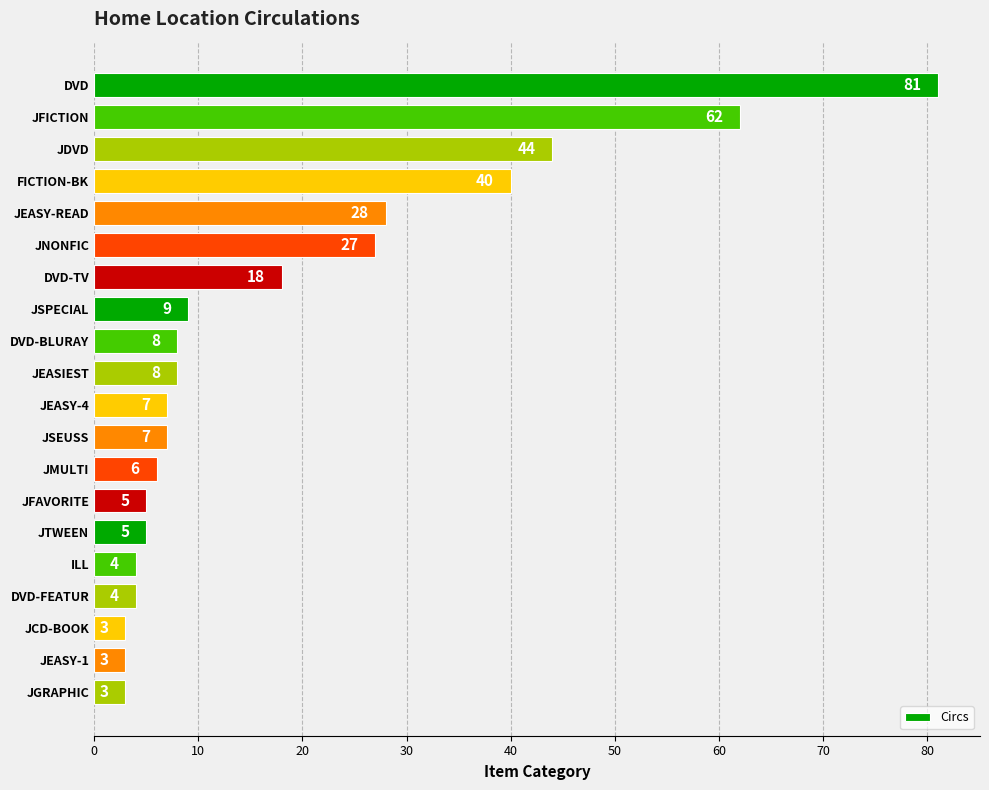

What is the sum of all values?

372